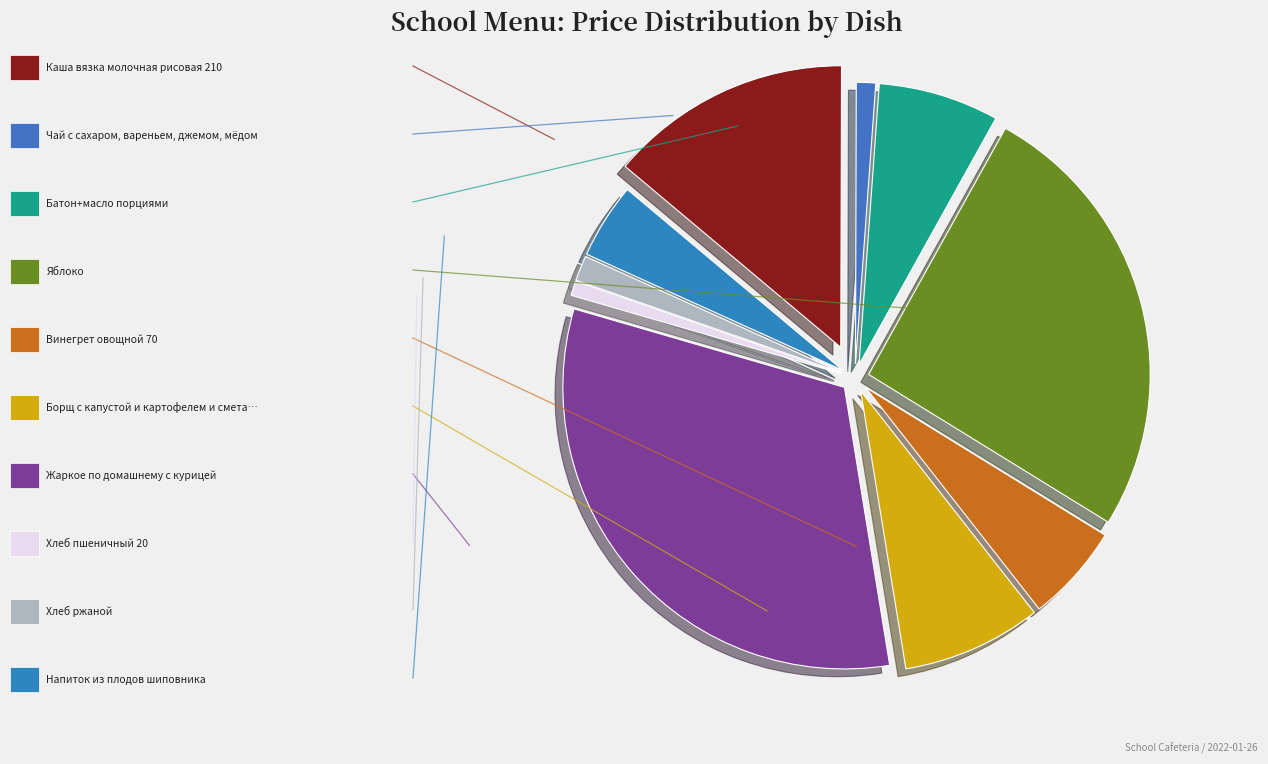

How many segments does this pie chart have?

10